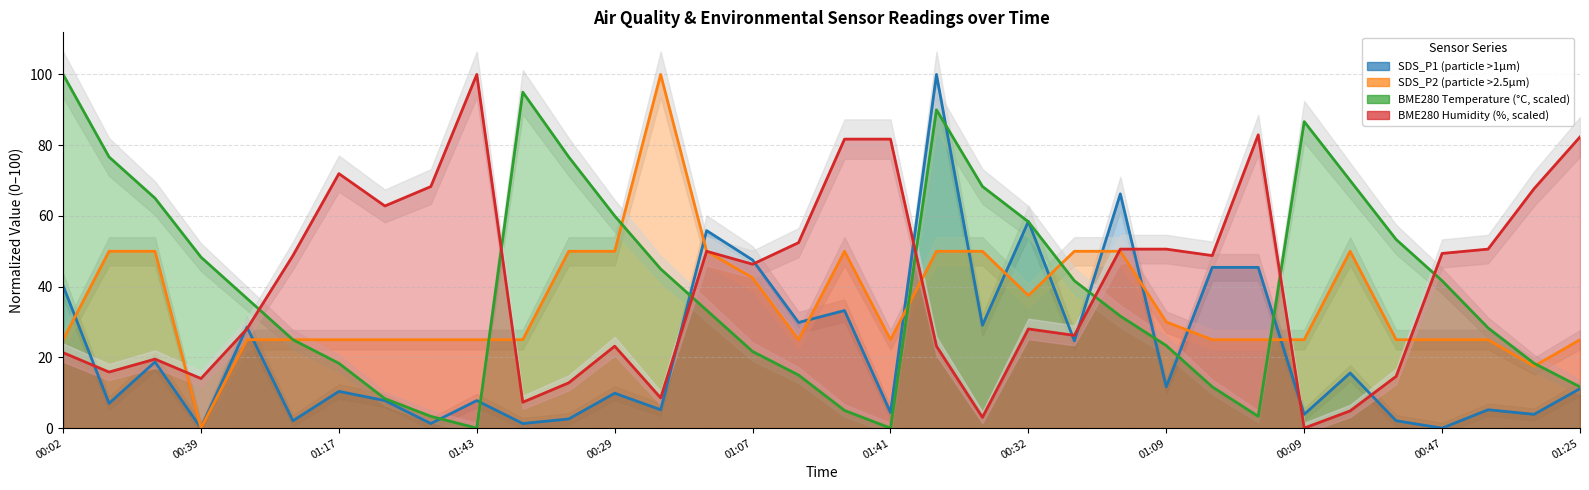

What is the label of the 20th point from the right?

00:54